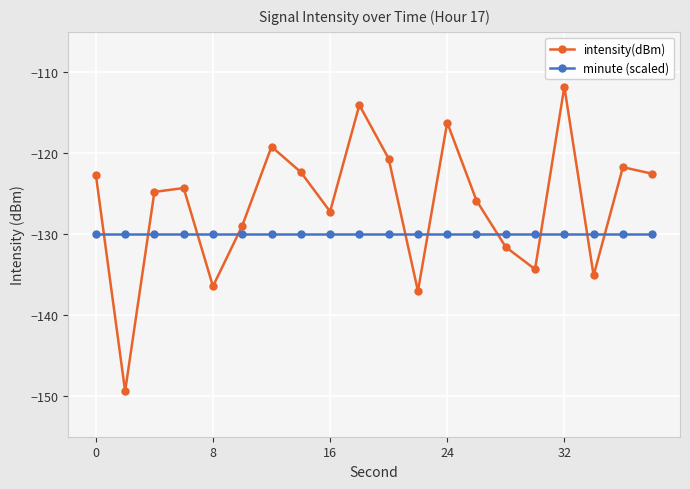

True or false: minute (scaled) and intensity(dBm) intersect in this chart.

True